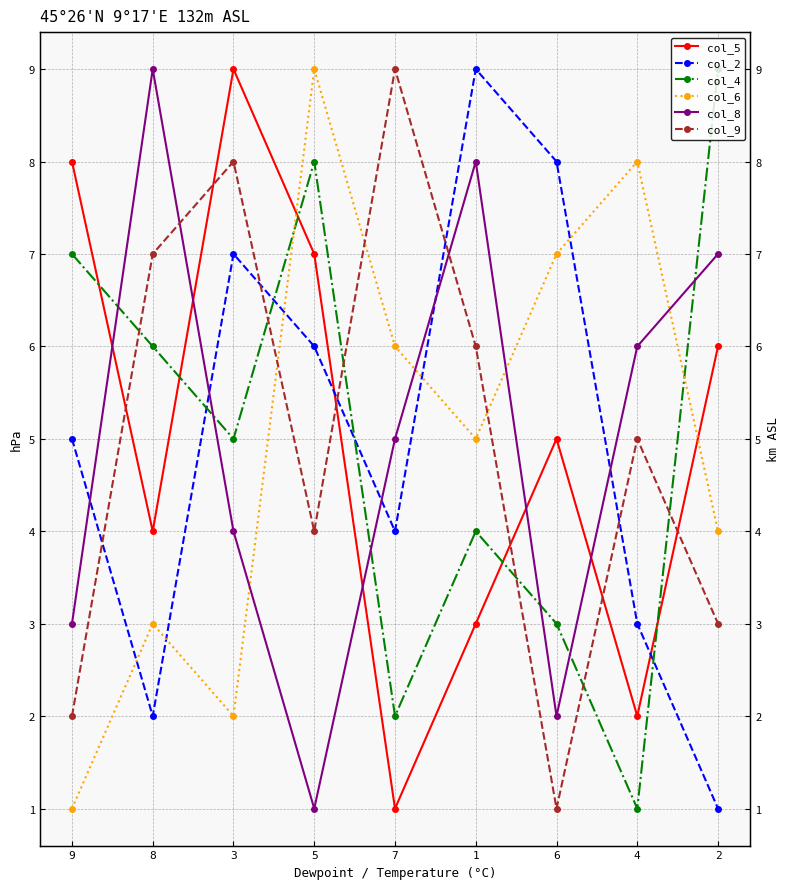

What is the approximate value of col_6 at 5?

9